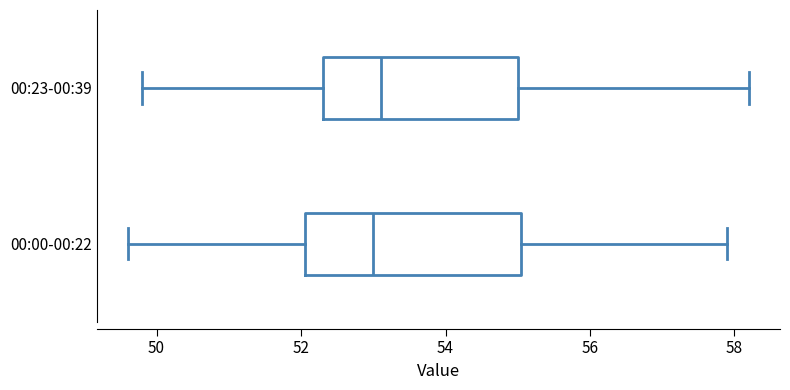

Where does the median line of the box for 00:00-00:22 sit on the x-axis? The values are not printed on the chart, so give them approximately, as read against the axis.

53.0